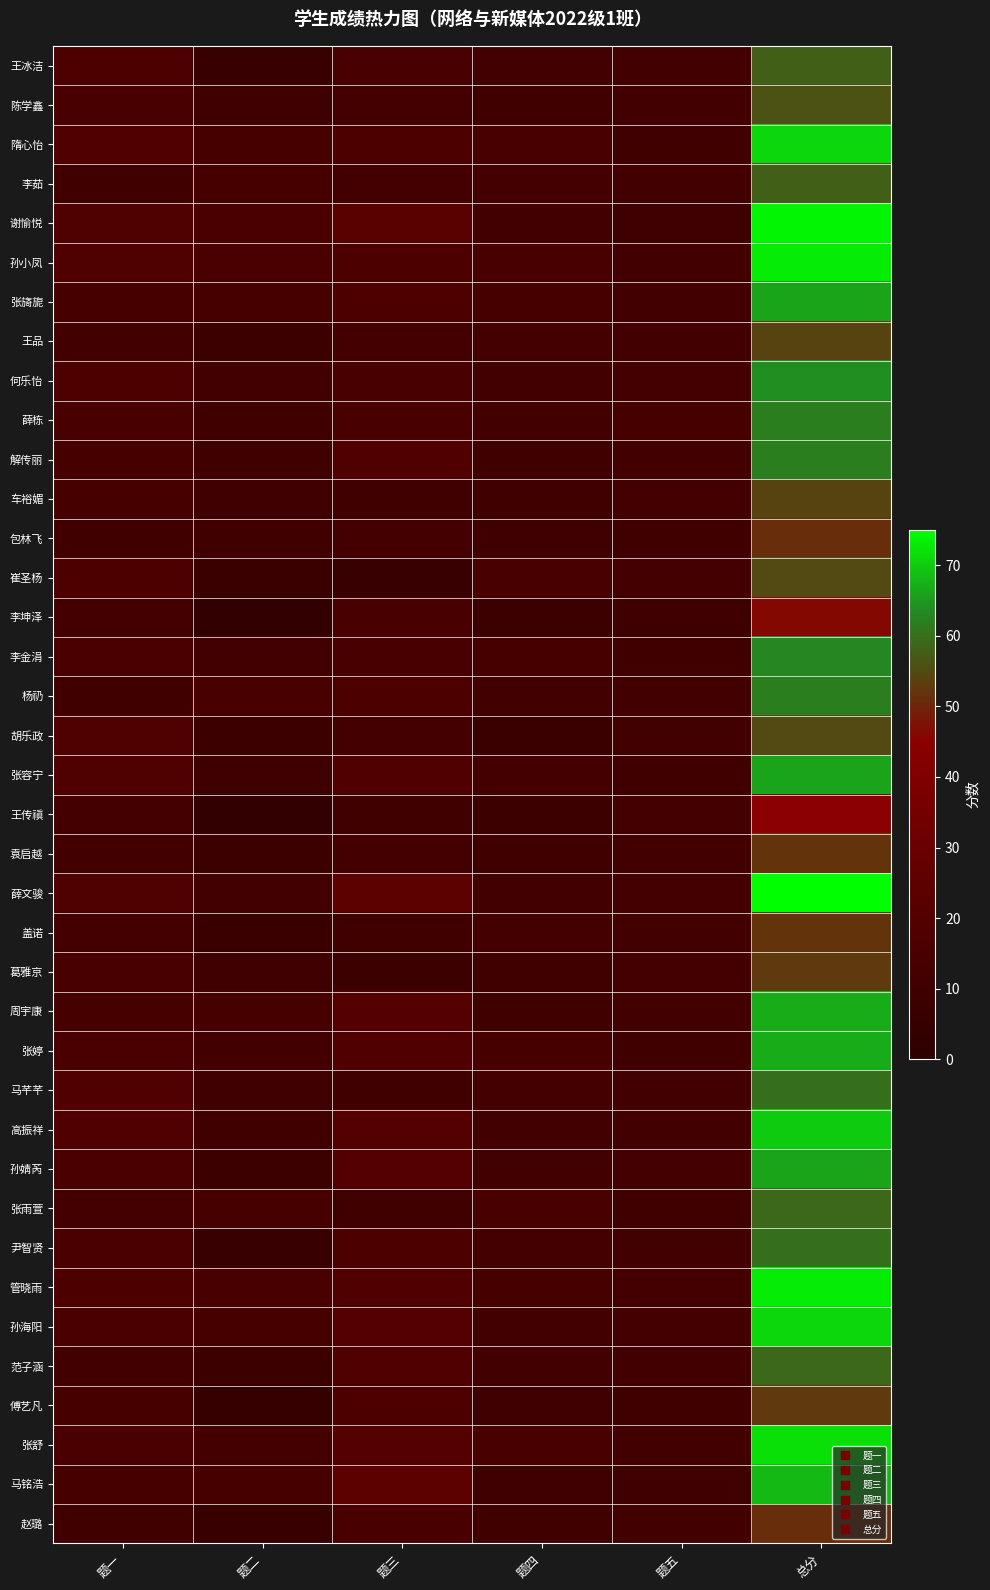

At which category is the sum across all series the highest?

总分